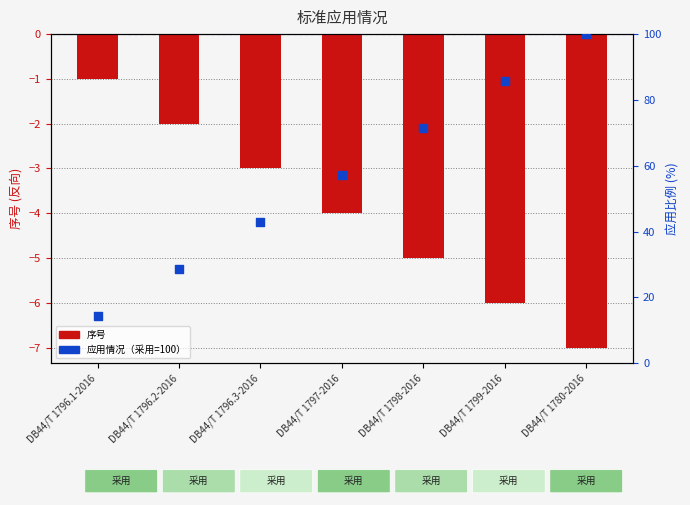

Which series reaches the minimum Y coordinate?

序号